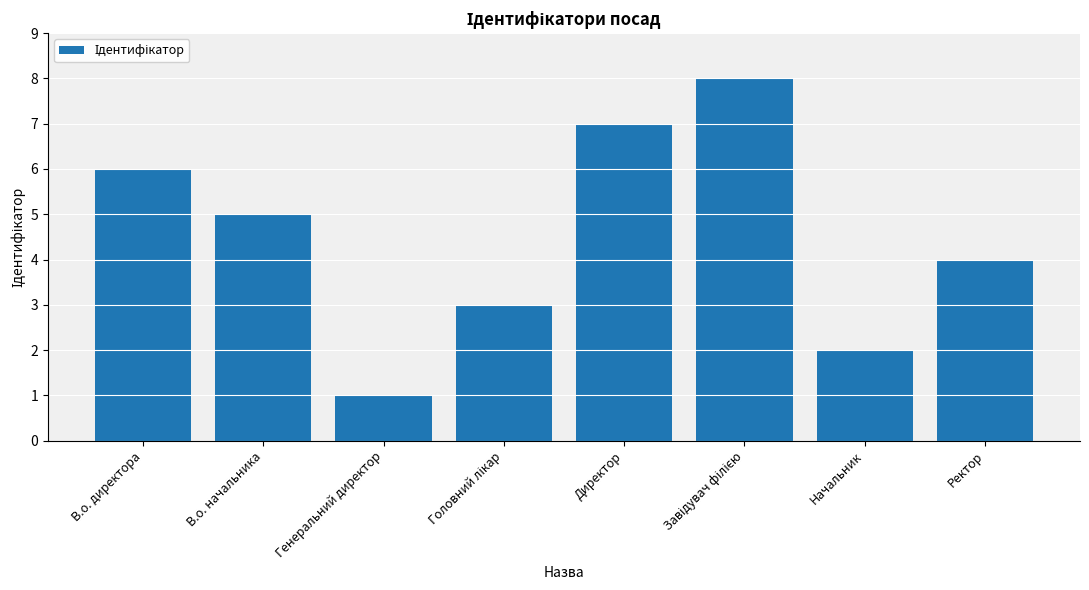

What position from the left is Генеральний директор?

3